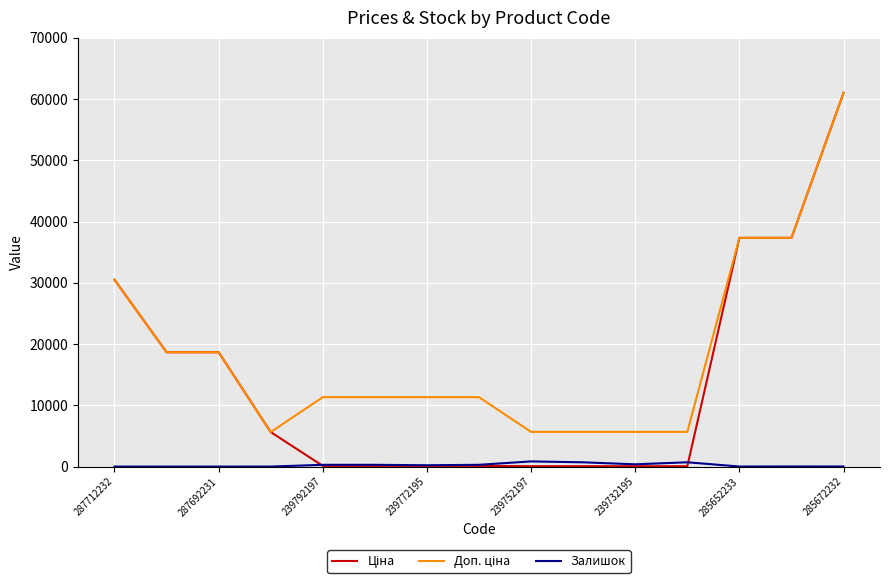

What is the maximum value shown in the chart?

61024.7